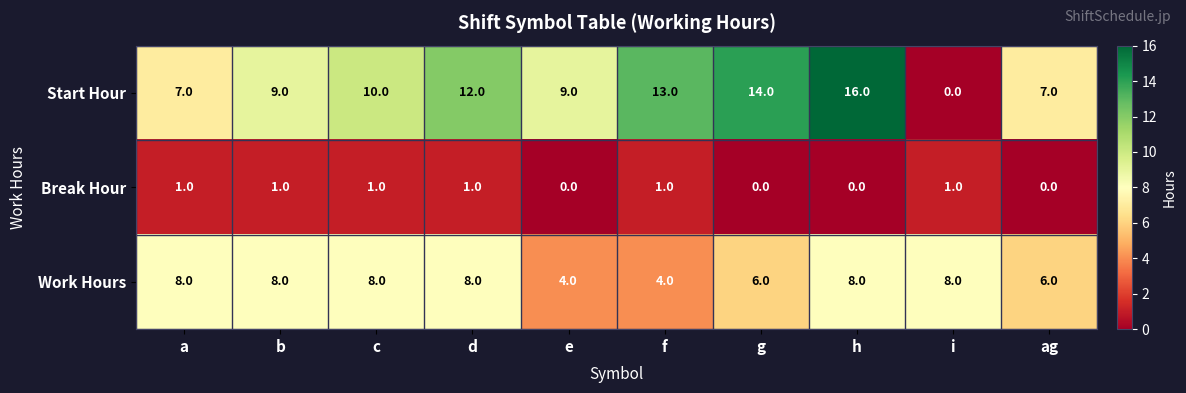

How many values in the Start Hour series are below 10?

5